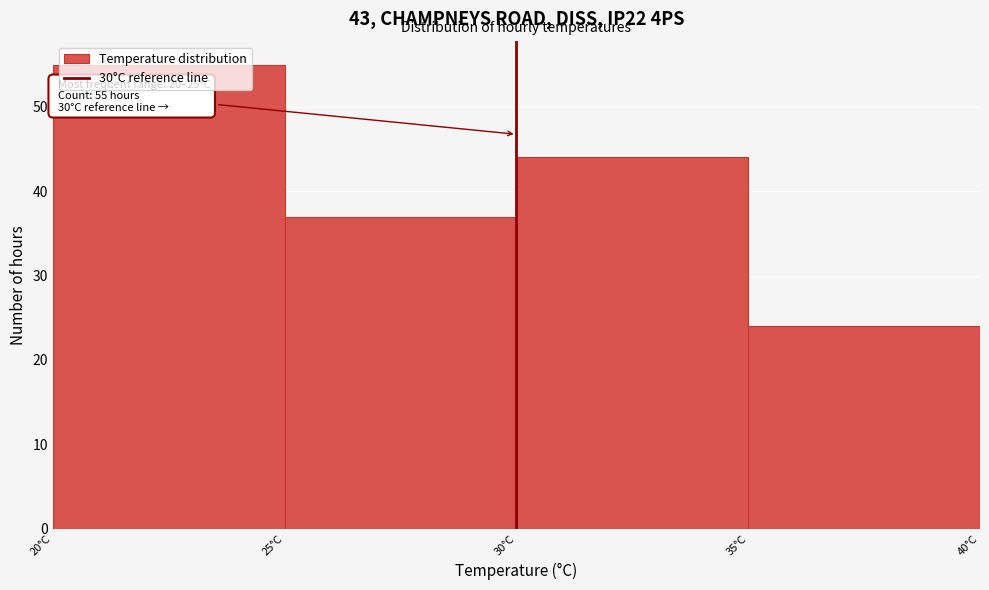

Which range on the x-axis has the tallest bar?

20 to 25